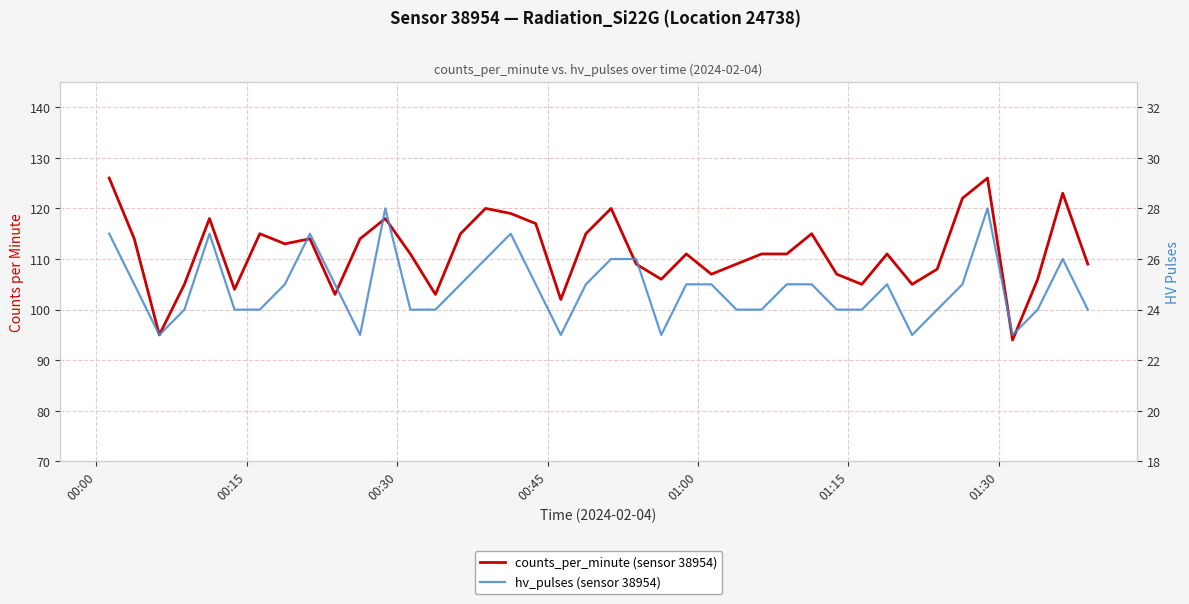

Is the value of hv_pulses (sensor 38954) at 26 greater than the value of counts_per_minute (sensor 38954) at 7?

No